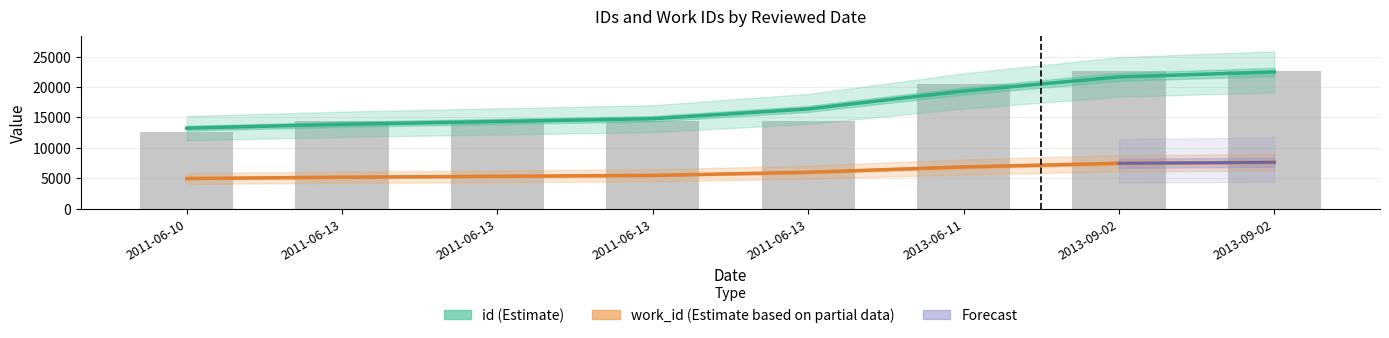

True or false: the data shows 14409 at 2011-06-13.

True